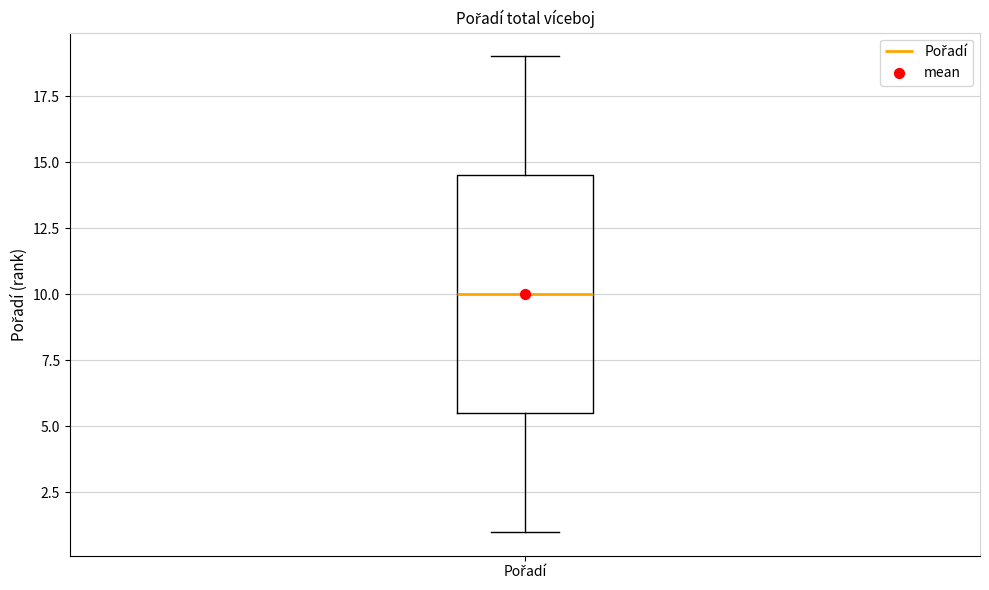

Read this box plot against the y-axis: the position of the median line, the range covered by the box, and the ends of both whiskers. The values are not printed on the chart, so give them approximately, as read against the axis.

median 10.0, box 5.5 to 14.5, whiskers 1.0 to 19.0